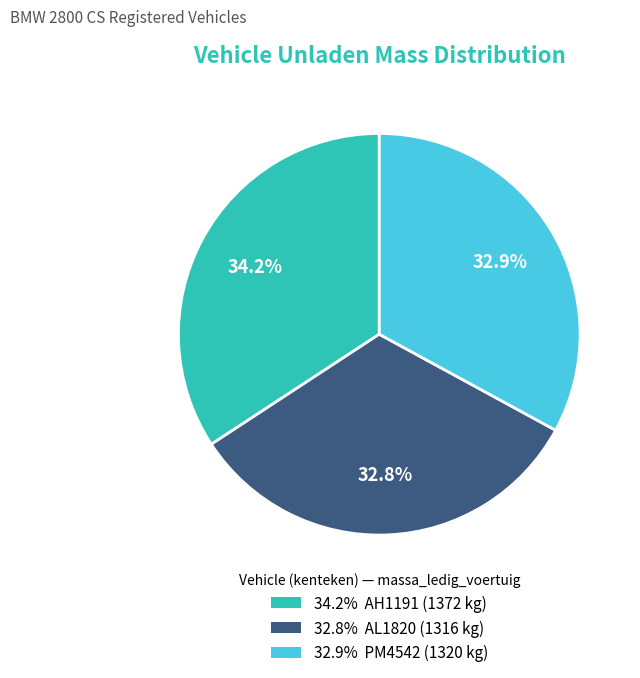

Is there any slice that represents more than half of the pie?

No